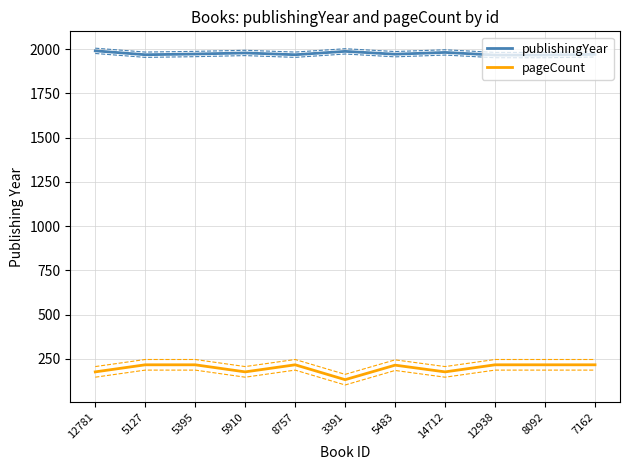

How many categories are shown in the chart?

11